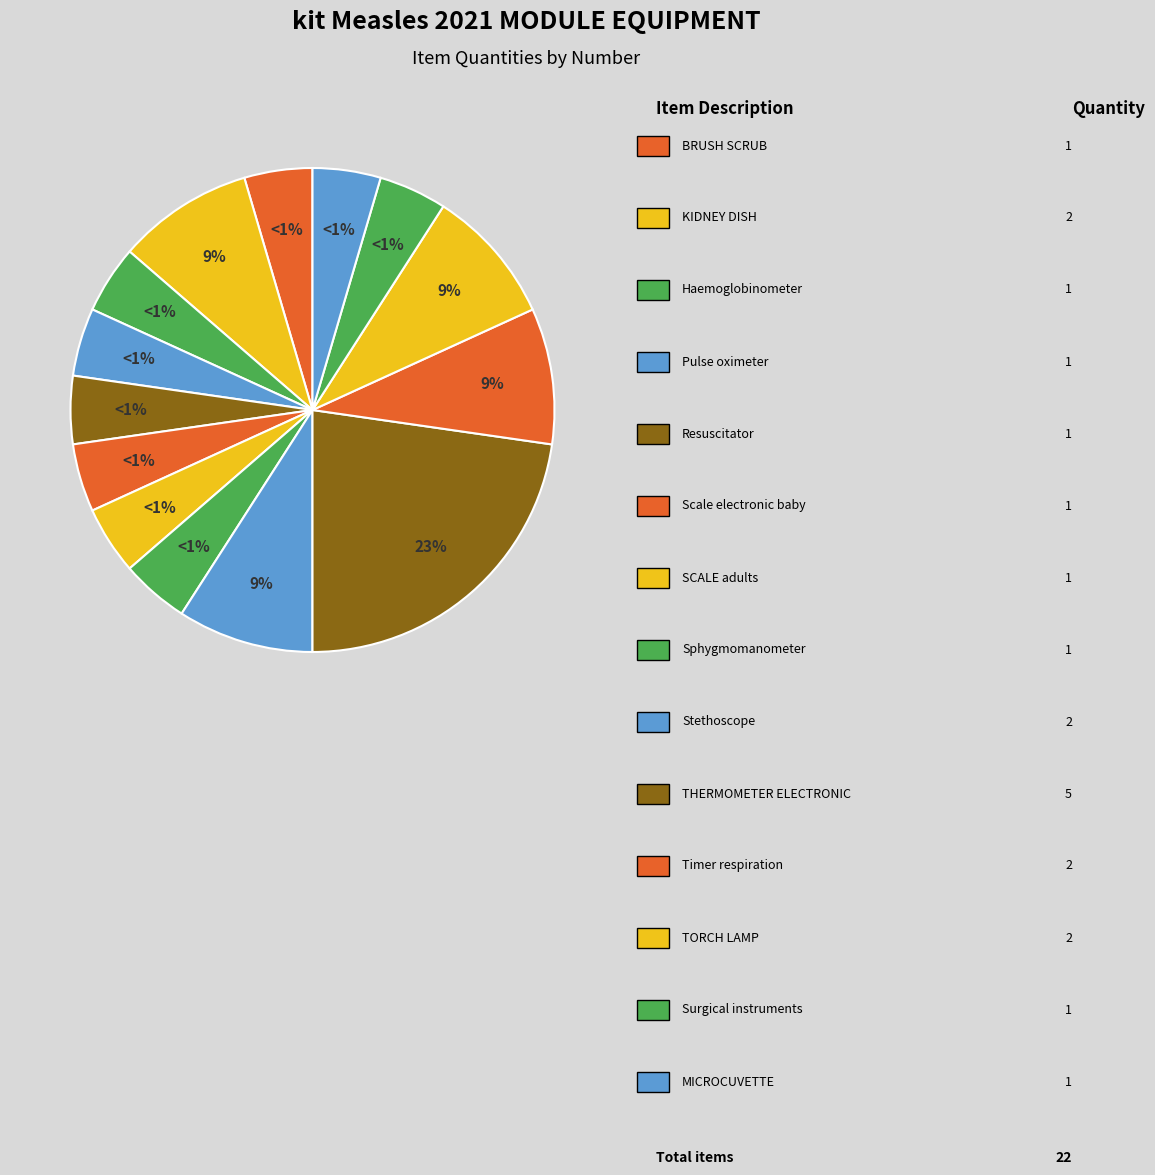

Does Surgical instruments represent more than half of the total?

No